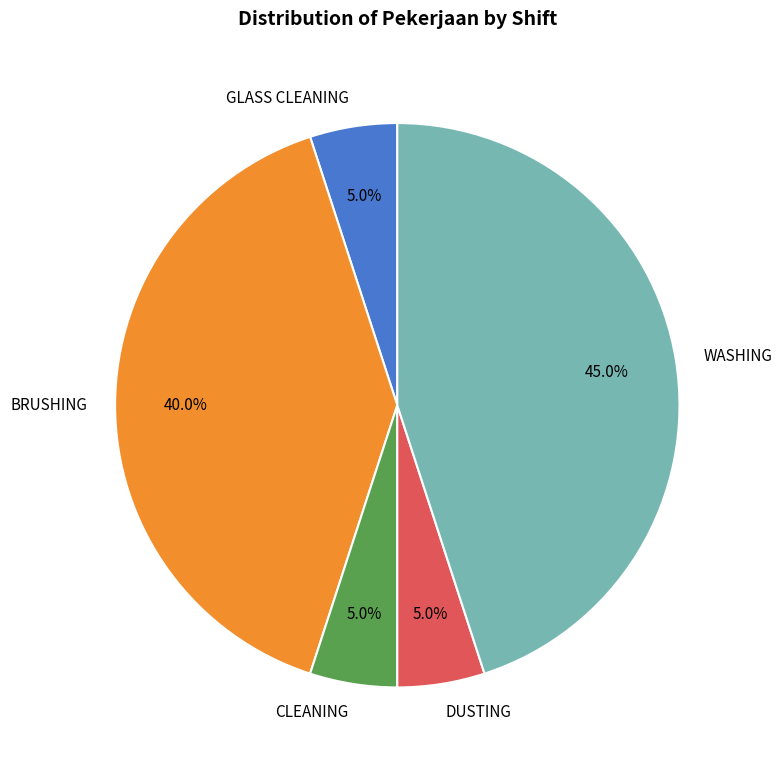

Is there a majority slice in this chart?

No